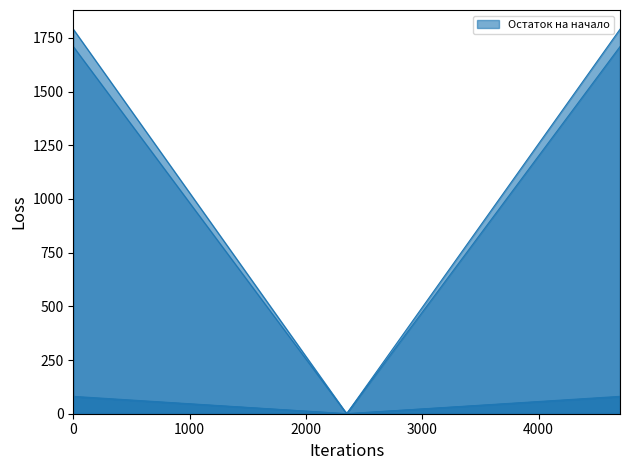

What is the maximum value shown in the chart?

1790.4